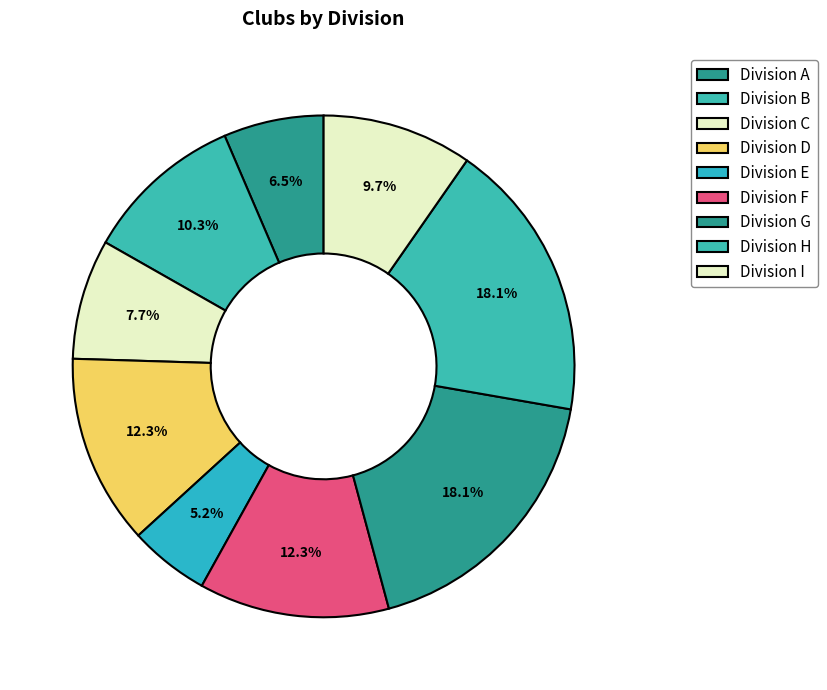

How many slices are in this pie chart?

9